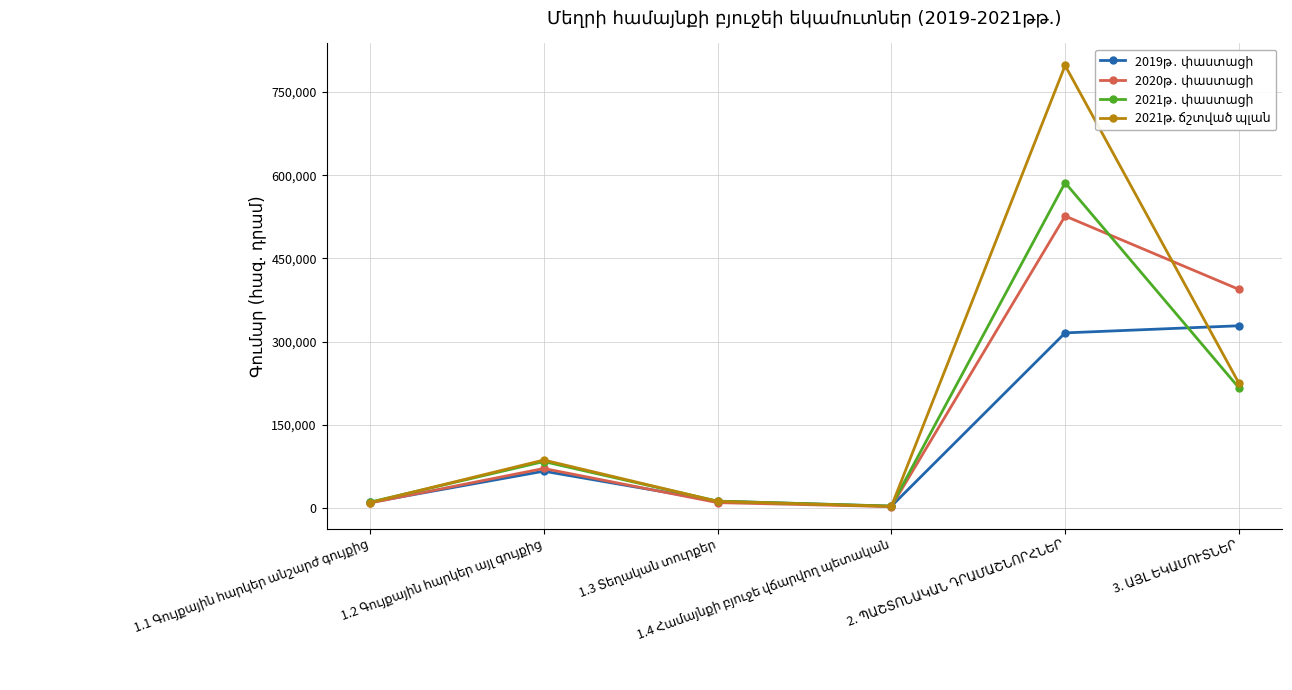

What is the total value across all series at 1.4 Համայնքի բյուջե վճարվող պետական?

13812.6